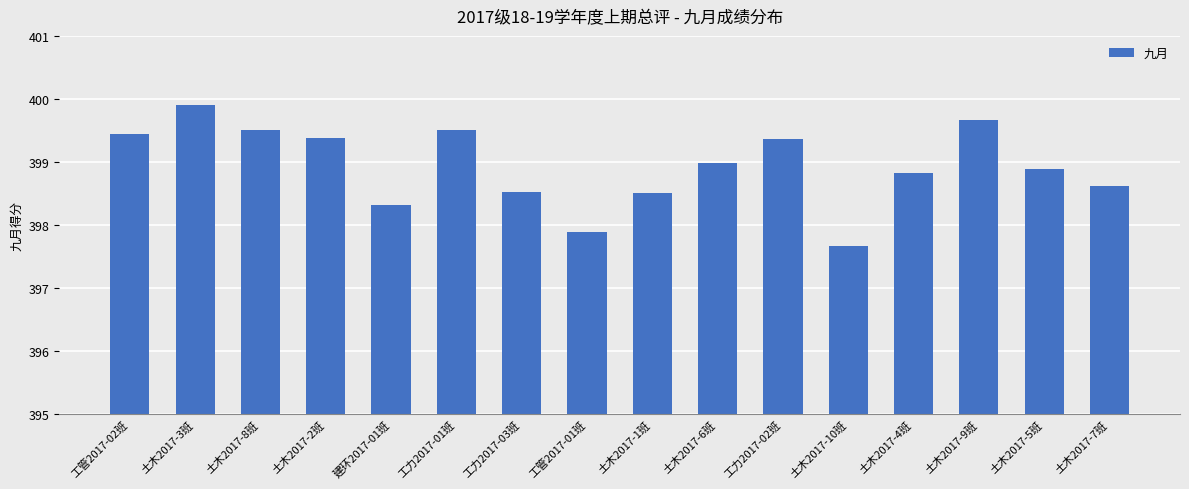

How many data points are less than 398?

2